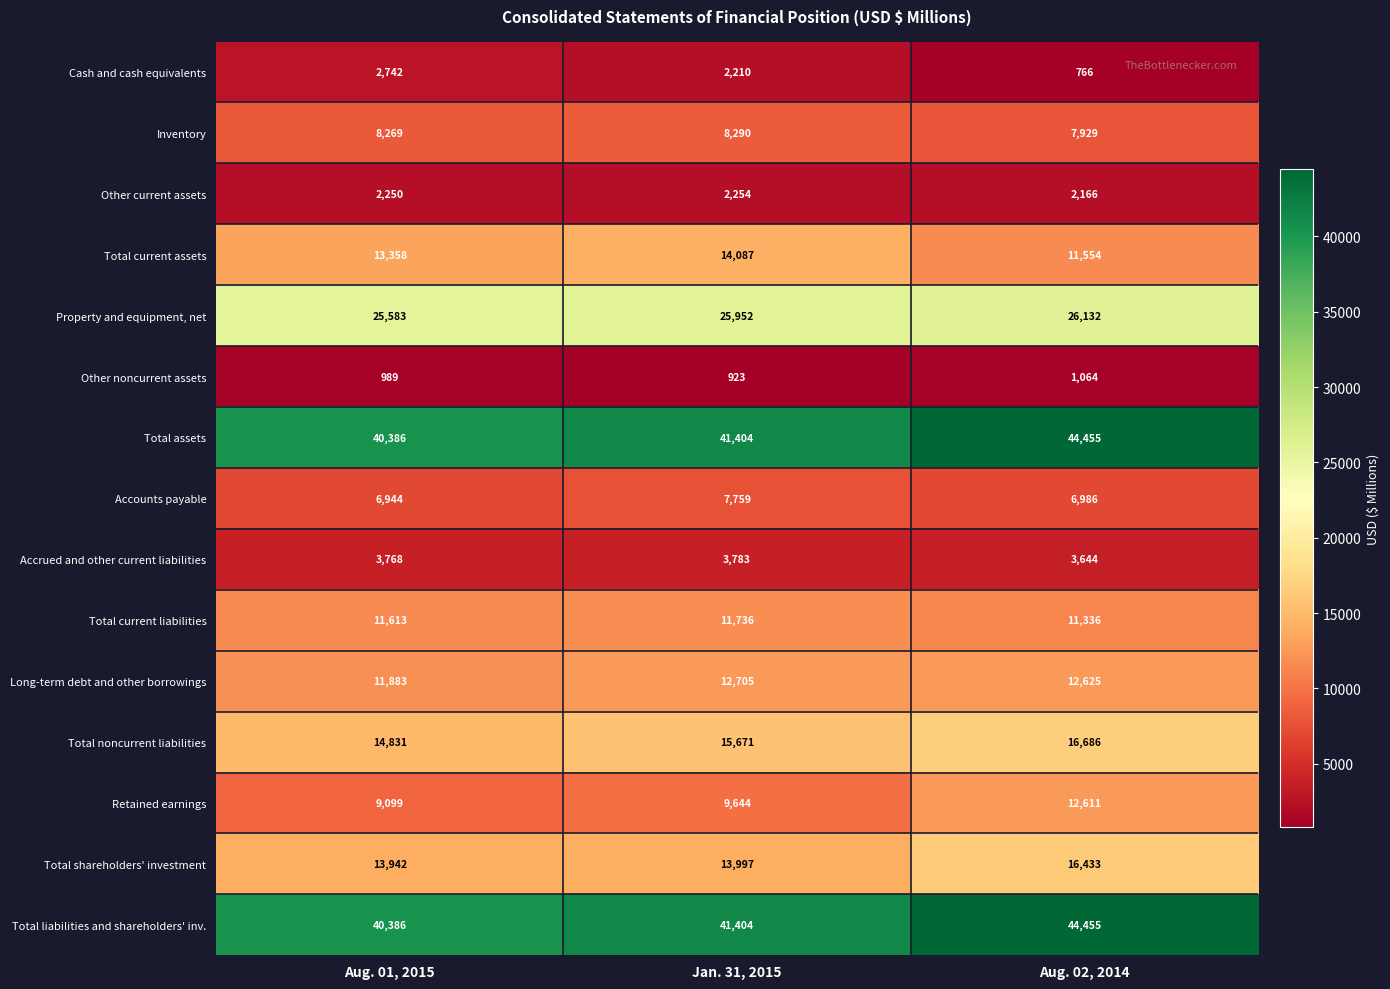

The value of Property and equipment, net at Aug. 01, 2015 is 25583. True or false?

True